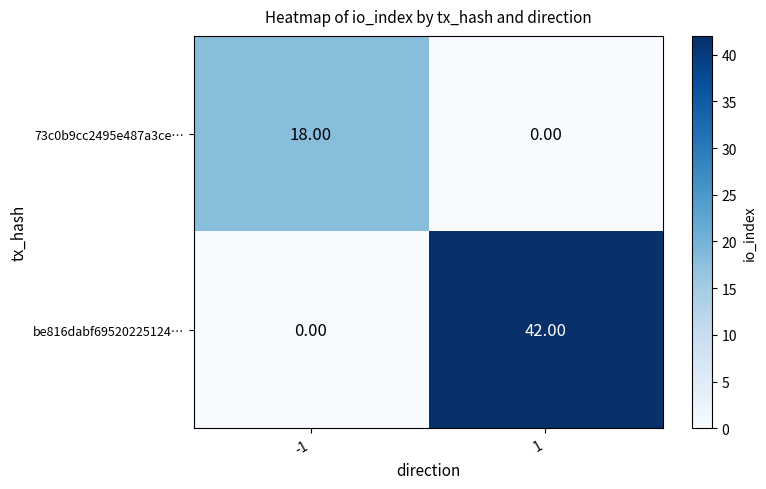

Between -1 and 1, which series saw the biggest shift?

be816dabf69520225124…